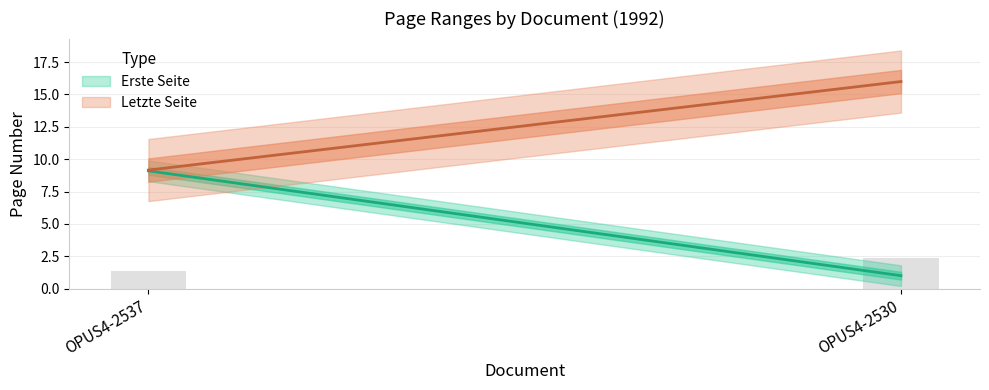

Reading left to right, transcribe all the data shown in this chart.

Erste Seite: OPUS4-2537=9.1	OPUS4-2530=1.0
Letzte Seite: OPUS4-2537=9.2	OPUS4-2530=16.0